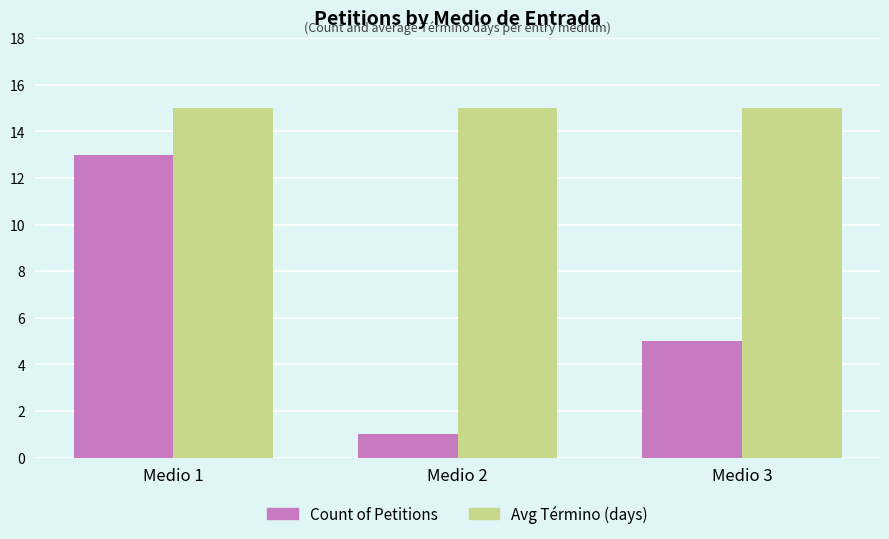

Reading right to left, transcribe all the data shown in this chart.

Count of Petitions: Medio 3=5	Medio 2=1	Medio 1=13
Avg Término (days): Medio 3=15	Medio 2=15	Medio 1=15